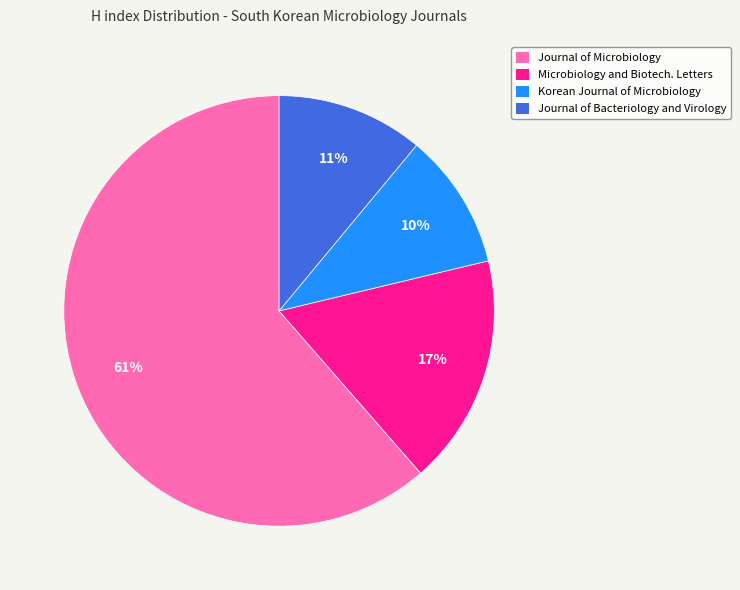

To the nearest percent, what is the average slice percentage?

25%